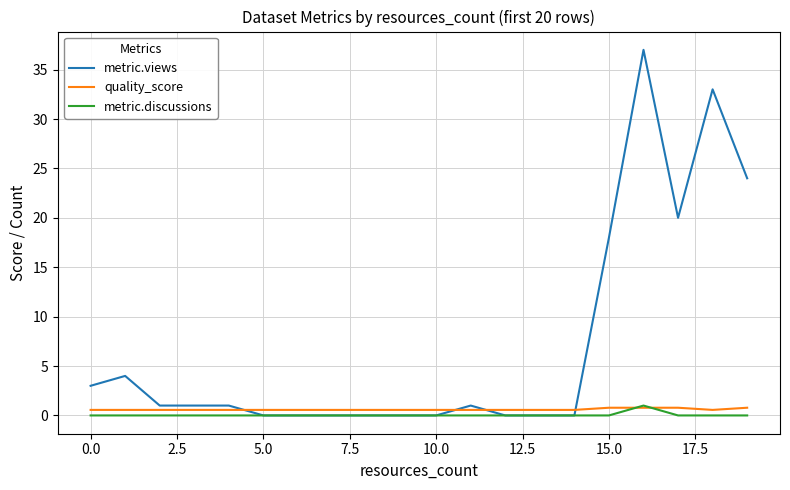

Which series has the largest total across all categories?

metric.views